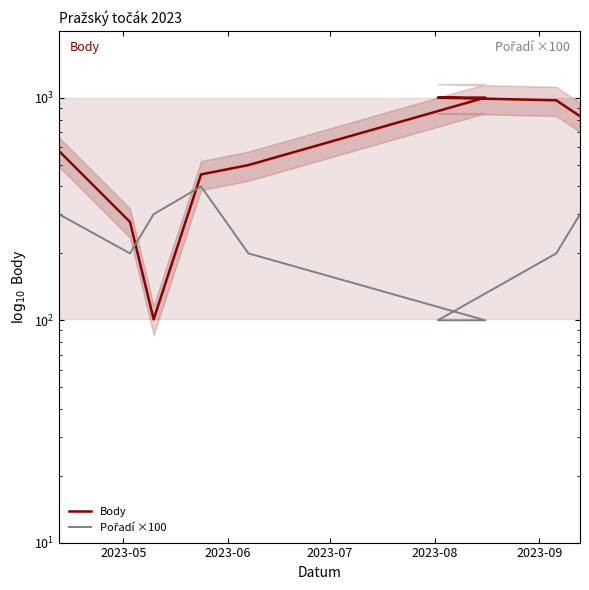

Is the value of Body at 2023-09 greater than the value of Pořadí ×100 at 2023-06?

Yes